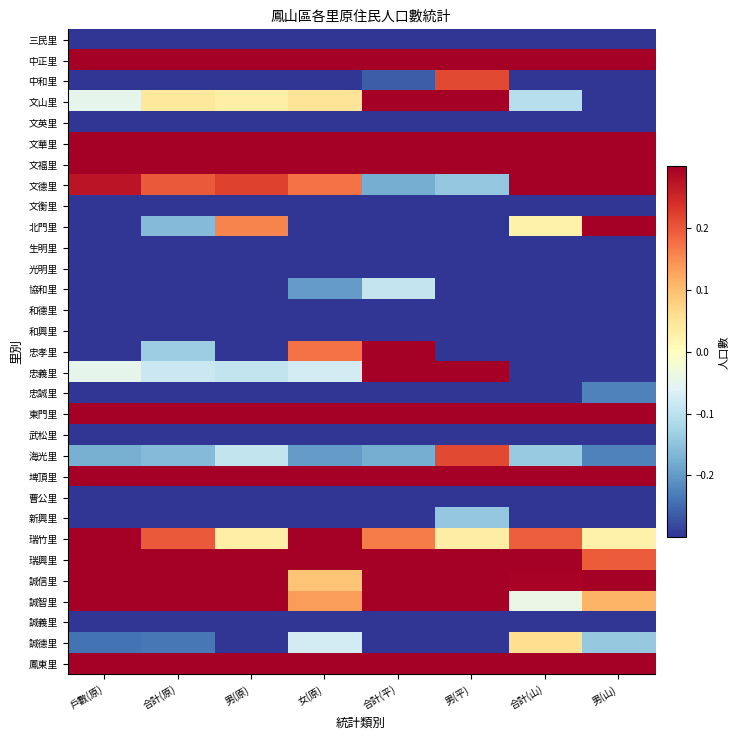

What is the total value across all series at 男(山)?

-2.4